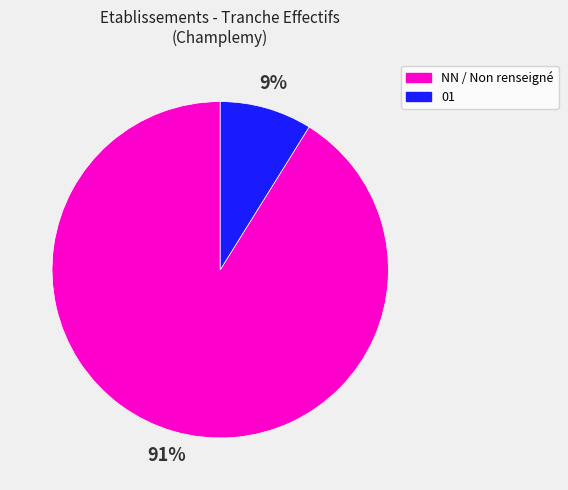

Is there any slice that represents more than half of the pie?

Yes